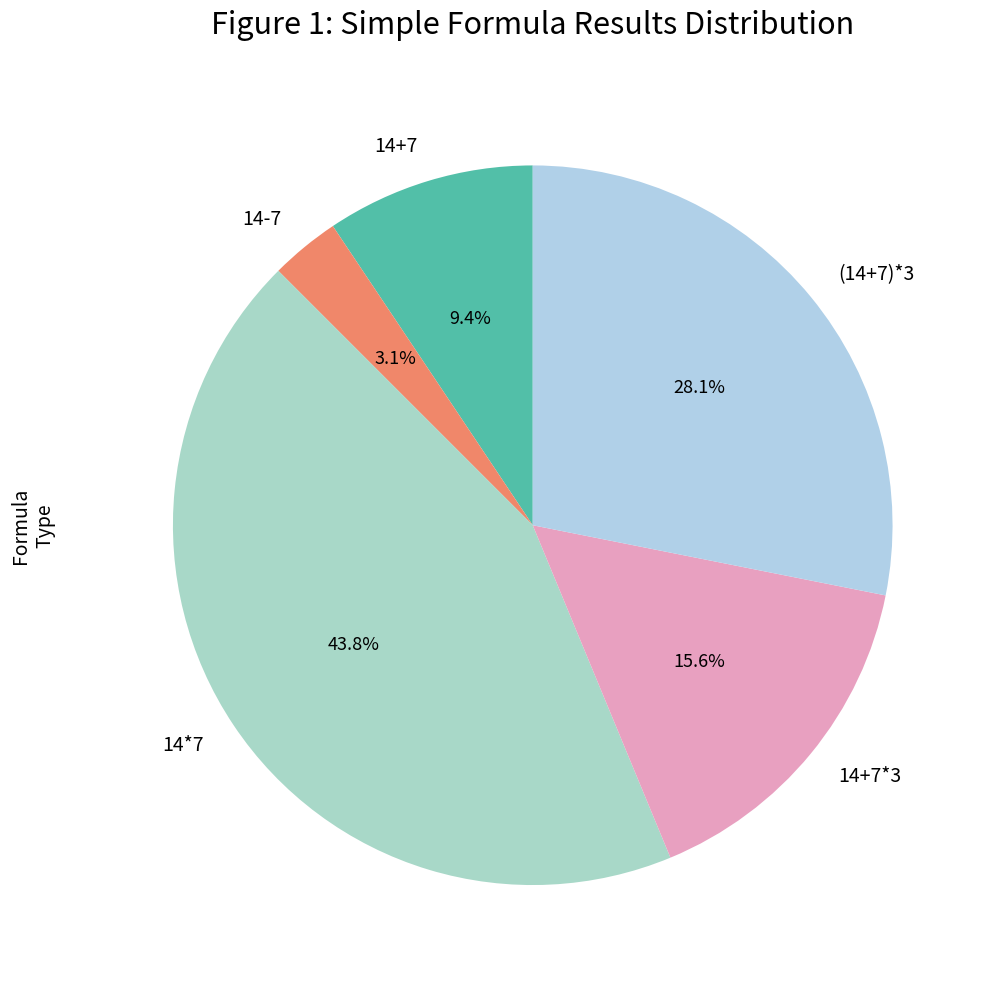

How many segments does this pie chart have?

5